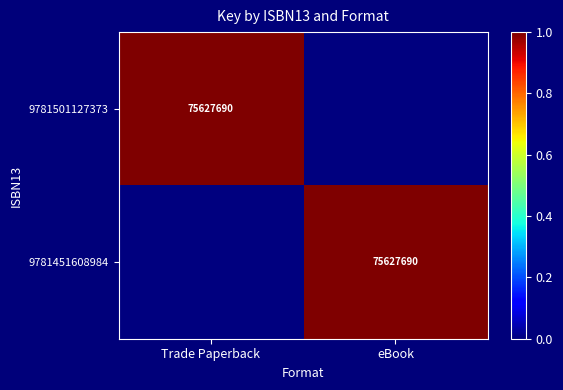

Where is 9781451608984 nearest to the value 0?

Trade Paperback